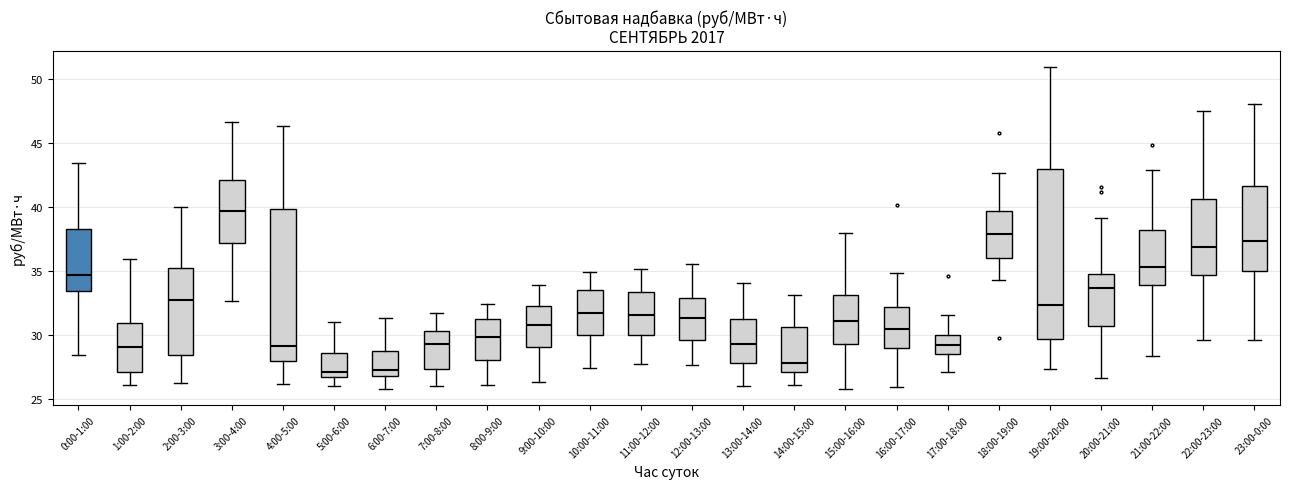

Reading left to right, read every box against the y-axis: the position of its median line, the range the box covers, and the ends of its whiskers. The values are not printed on the chart, so give them approximately, as read against the axis.

0:00-1:00: median 34.5, box 33.5 to 38.5, whiskers 28.5 to 43.5
1:00-2:00: median 29.0, box 27.0 to 31.0, whiskers 26.0 to 36.0
2:00-3:00: median 33.0, box 28.5 to 35.5, whiskers 26.5 to 40.0
3:00-4:00: median 39.5, box 37.0 to 42.0, whiskers 32.5 to 46.5
4:00-5:00: median 29.0, box 28.0 to 40.0, whiskers 26.0 to 46.5
5:00-6:00: median 27.0, box 26.5 to 28.5, whiskers 26.0 to 31.0
6:00-7:00: median 27.5, box 27.0 to 28.5, whiskers 26.0 to 31.5
7:00-8:00: median 29.5, box 27.5 to 30.5, whiskers 26.0 to 31.5
8:00-9:00: median 30.0, box 28.0 to 31.5, whiskers 26.0 to 32.5
9:00-10:00: median 31.0, box 29.0 to 32.5, whiskers 26.5 to 34.0
10:00-11:00: median 32.0, box 30.0 to 33.5, whiskers 27.5 to 35.0
11:00-12:00: median 31.5, box 30.0 to 33.5, whiskers 27.5 to 35.0
12:00-13:00: median 31.5, box 29.5 to 33.0, whiskers 27.5 to 35.5
13:00-14:00: median 29.5, box 28.0 to 31.5, whiskers 26.0 to 34.0
14:00-15:00: median 28.0, box 27.0 to 30.5, whiskers 26.0 to 33.0
15:00-16:00: median 31.0, box 29.5 to 33.0, whiskers 26.0 to 38.0
16:00-17:00: median 30.5, box 29.0 to 32.0, whiskers 26.0 to 35.0
17:00-18:00: median 29.0, box 28.5 to 30.0, whiskers 27.0 to 31.5
18:00-19:00: median 38.0, box 36.0 to 39.5, whiskers 34.5 to 42.5
19:00-20:00: median 32.5, box 29.5 to 43.0, whiskers 27.5 to 51.0
20:00-21:00: median 33.5, box 30.5 to 35.0, whiskers 26.5 to 39.0
21:00-22:00: median 35.5, box 34.0 to 38.0, whiskers 28.5 to 43.0
22:00-23:00: median 37.0, box 34.5 to 40.5, whiskers 29.5 to 47.5
23:00-0:00: median 37.5, box 35.0 to 41.5, whiskers 29.5 to 48.0